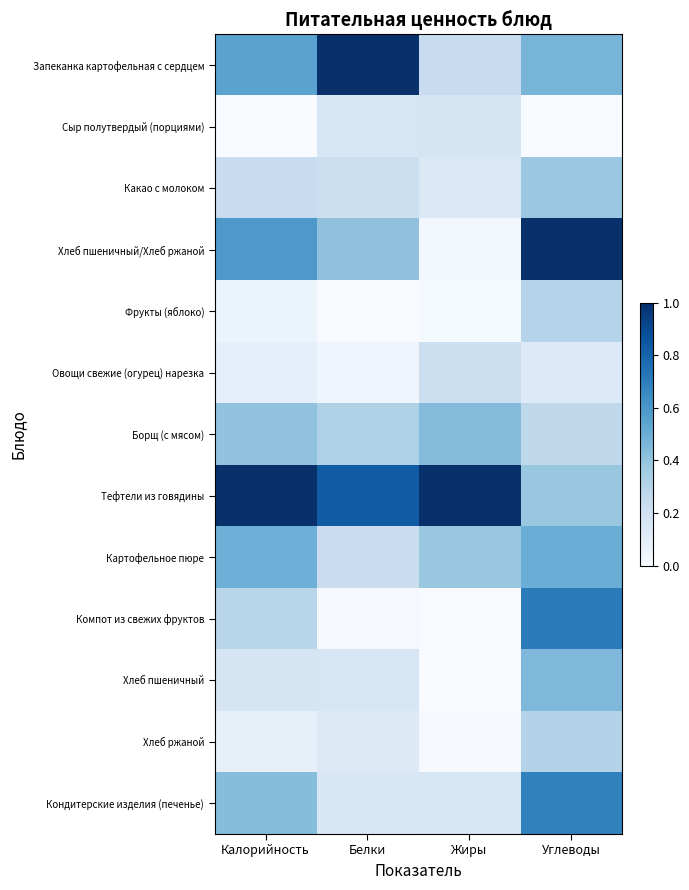

Which has a higher value, Белки or Калорийность?

Белки